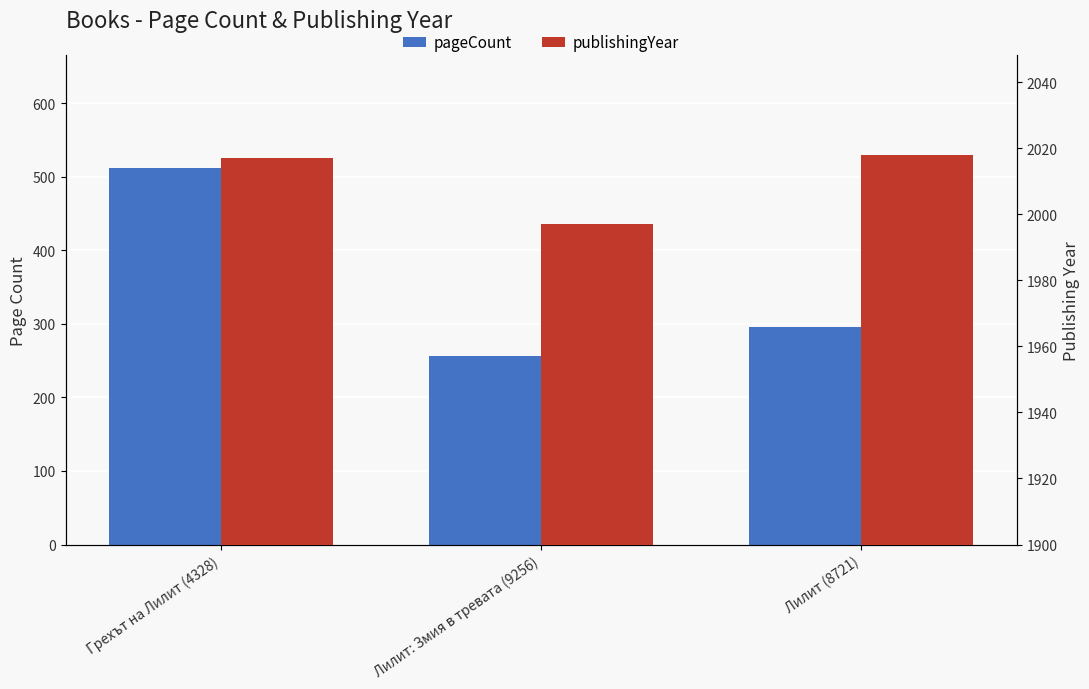

Which category has the highest value across all series?

Лилит (8721)